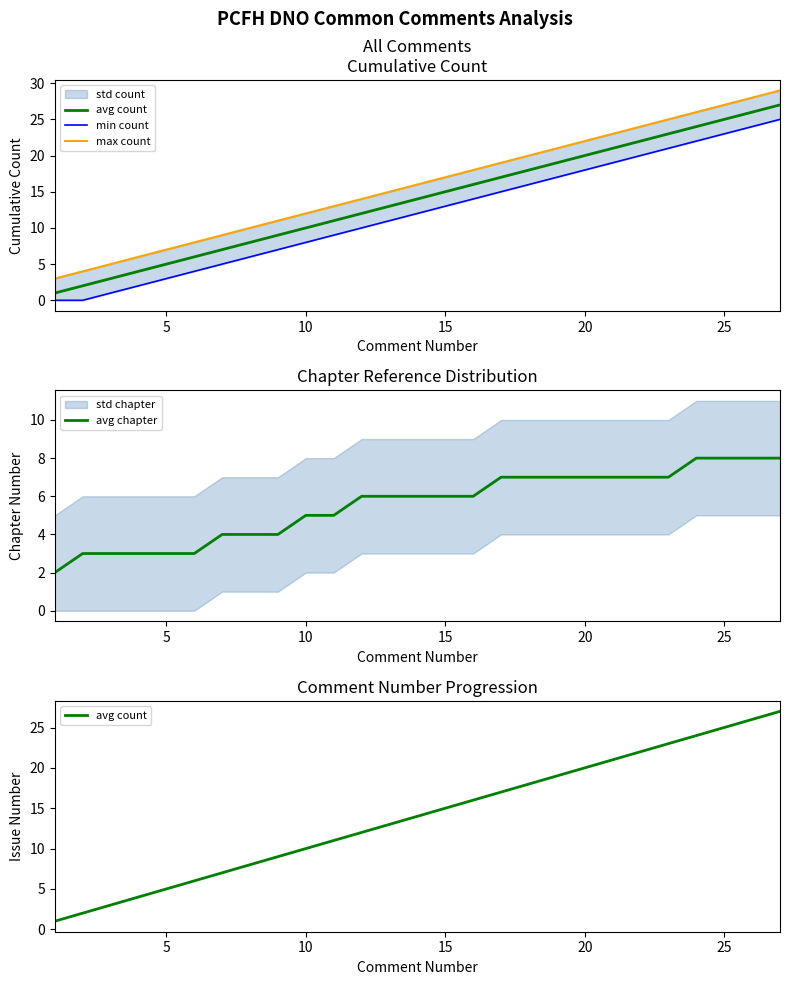

What is the highest value of the avg chapter series?

8